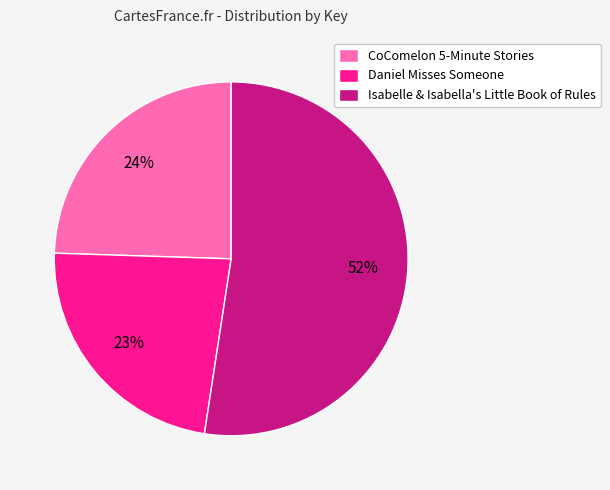

Count the number of slices in the pie.

3